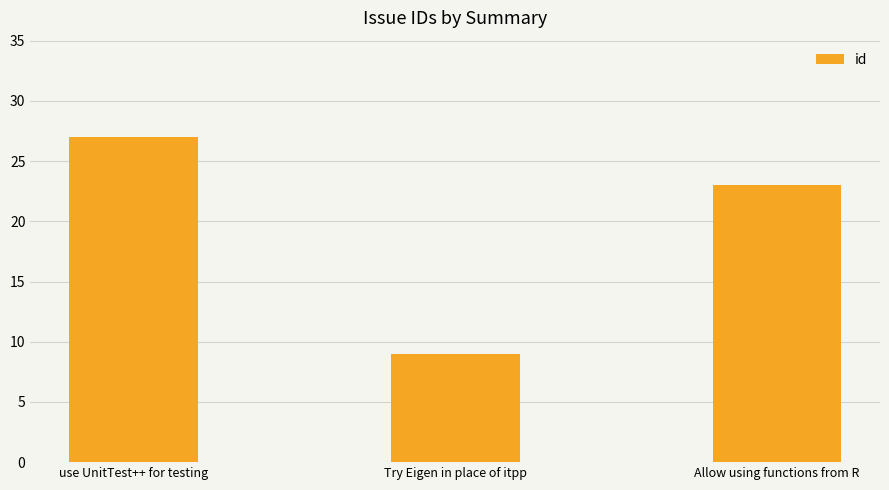

What is the difference between the maximum and minimum values?

18